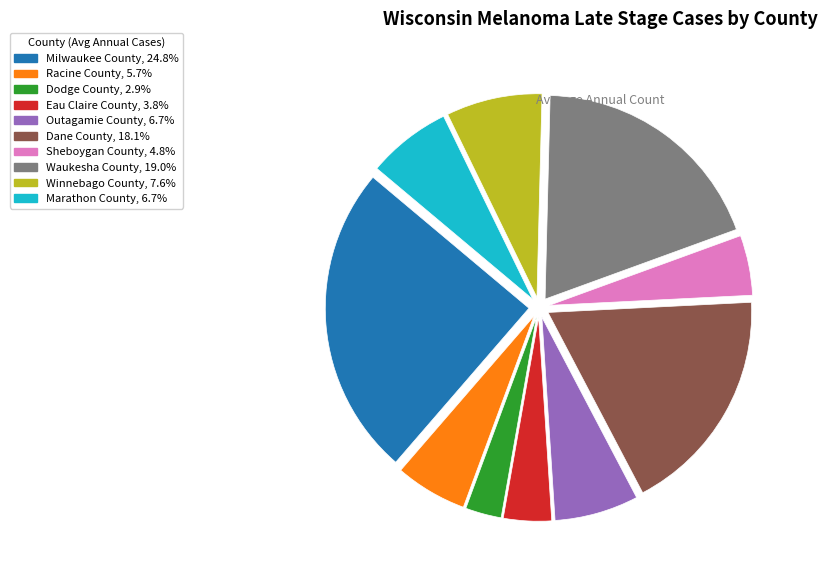

Which slice is the largest?

Milwaukee County